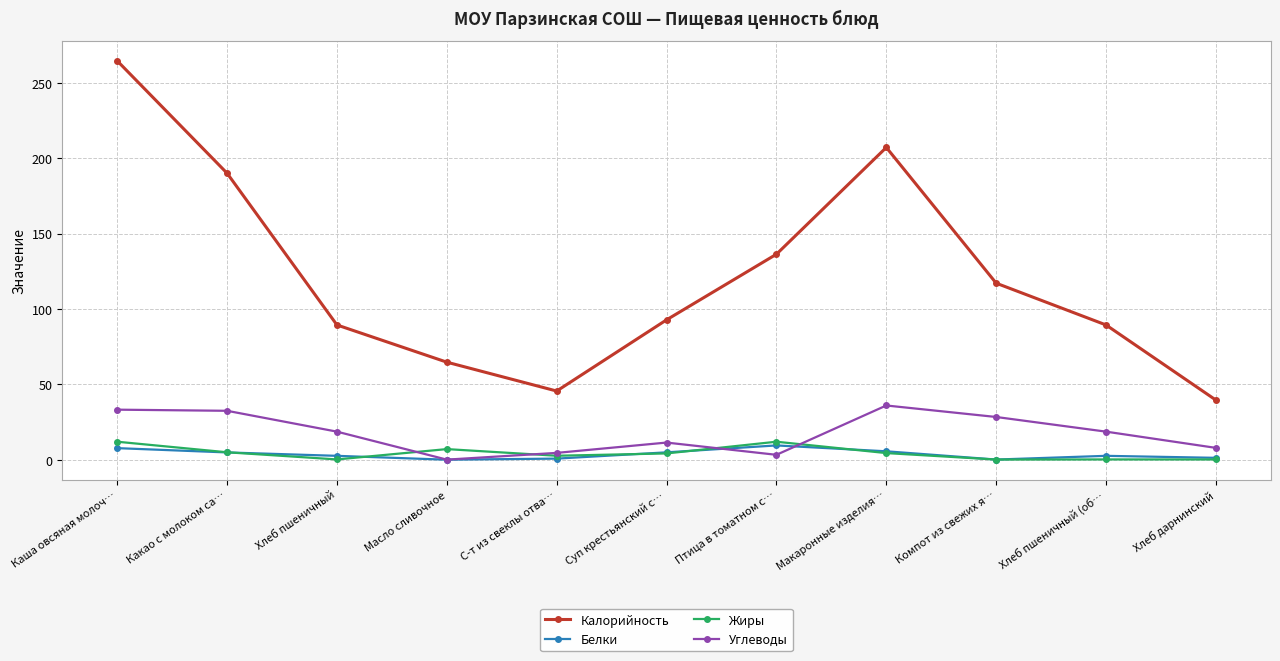

What is the highest value of the Жиры series?

12.0